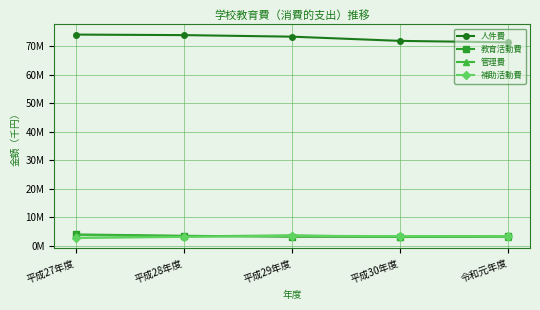

What is the sum of the 人件費 values at 平成29年度 and 令和元年度?

144771734